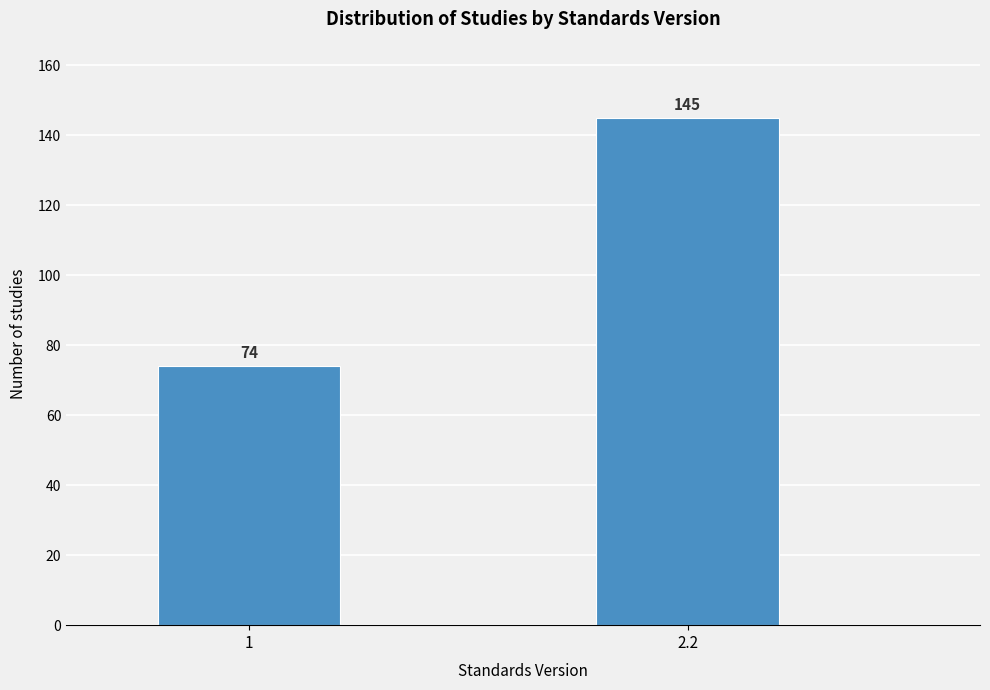

Reading left to right, list all the values displayed in this chart.

1=74	2.2=145